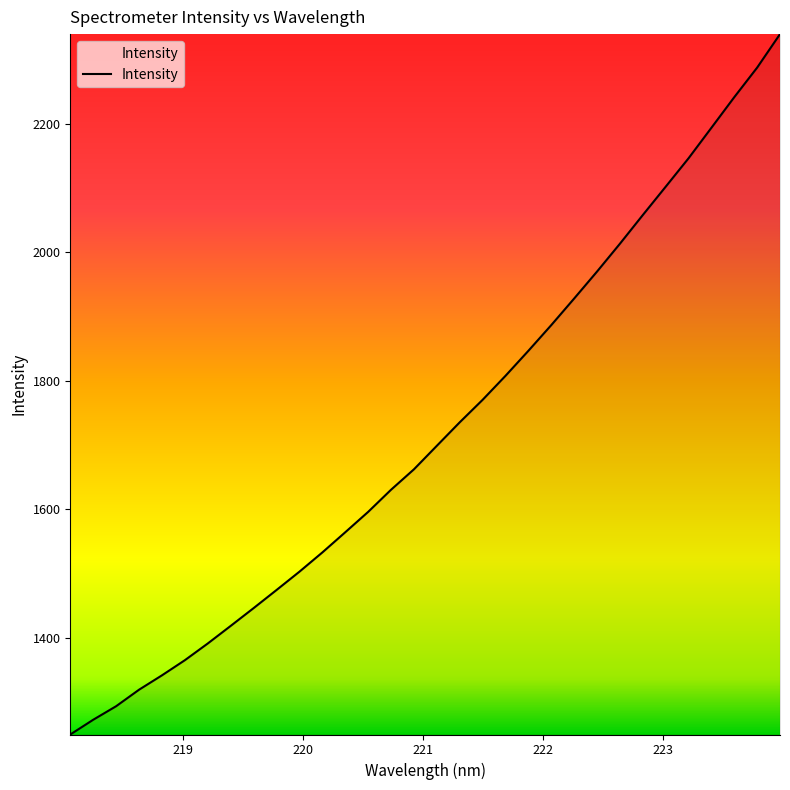

What is the maximum value shown in the chart?

2339.9